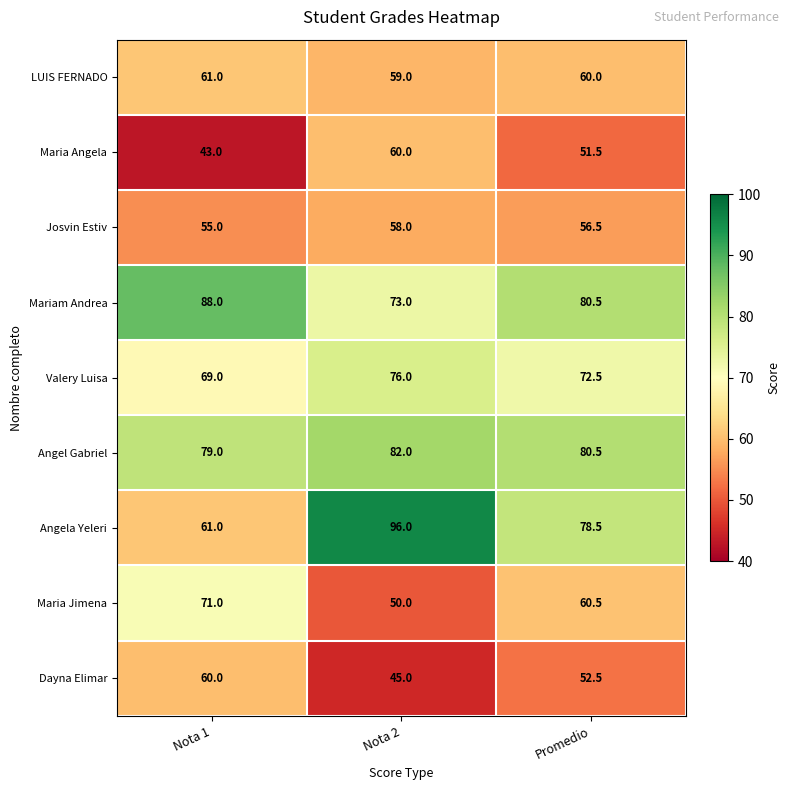

What is the spread (max minus min) of values at Nota 1?

45.0